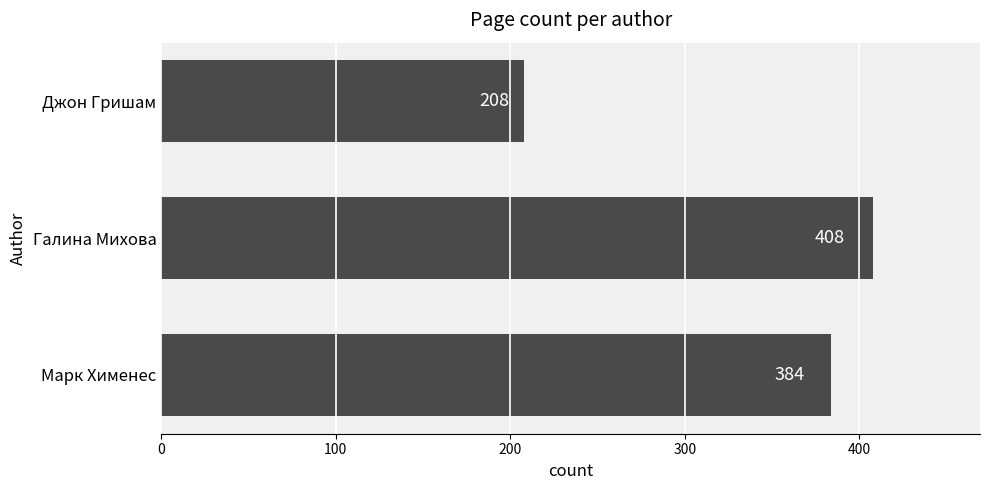

Is it true that the value at Джон Гришам is 331?

False